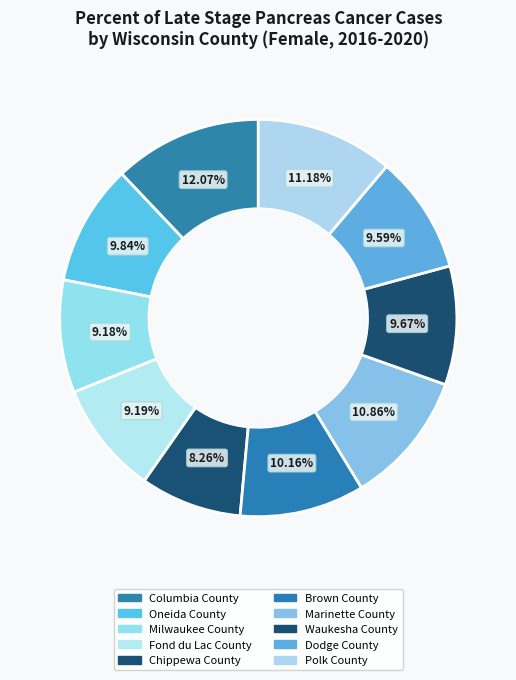

Which slice is the largest?

Columbia County